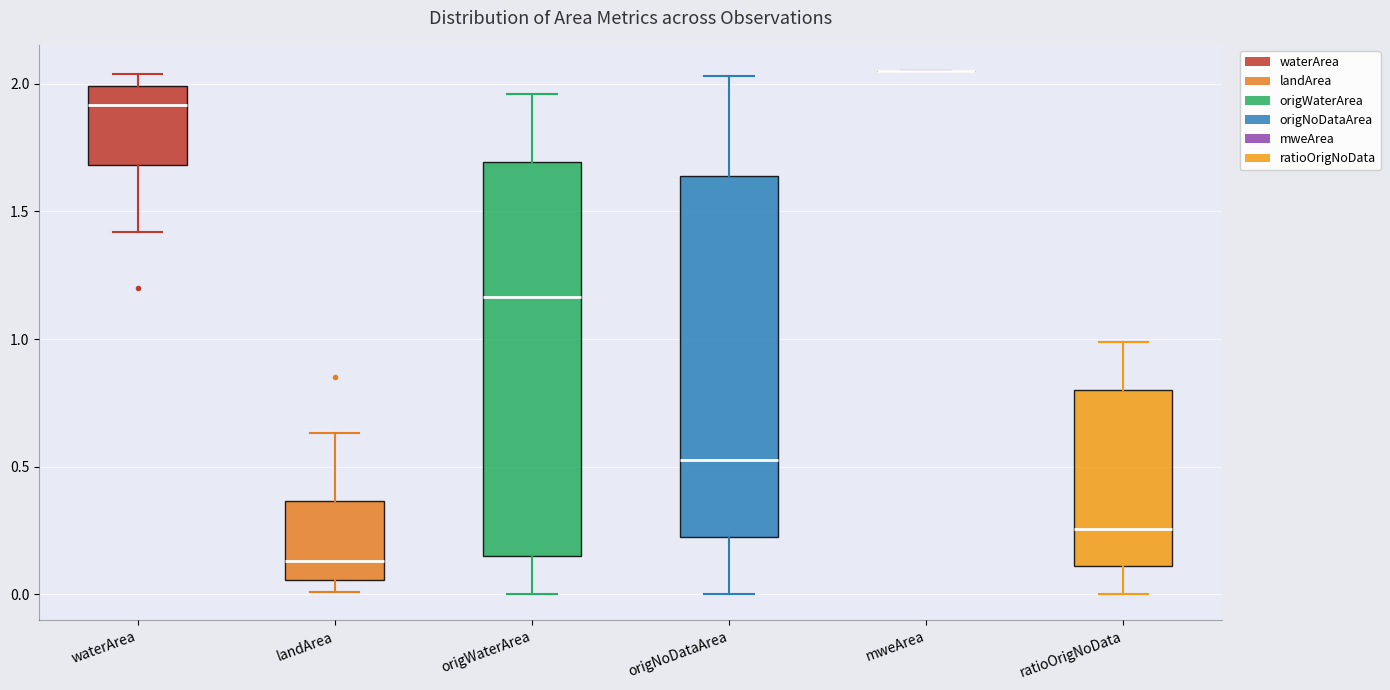

Reading left to right, read every box against the y-axis: the position of its median line, the range the box covers, and the ends of its whiskers. The values are not printed on the chart, so give them approximately, as read against the axis.

waterArea: median 1.90, box 1.70 to 2.00, whiskers 1.40 to 2.05
landArea: median 0.15, box 0.05 to 0.35, whiskers 0.00 to 0.65
origWaterArea: median 1.15, box 0.15 to 1.70, whiskers 0.00 to 1.95
origNoDataArea: median 0.55, box 0.25 to 1.65, whiskers 0.00 to 2.05
mweArea: box collapsed to a line at 2.05, whiskers 2.05 to 2.05
ratioOrigNoData: median 0.25, box 0.10 to 0.80, whiskers 0.00 to 1.00